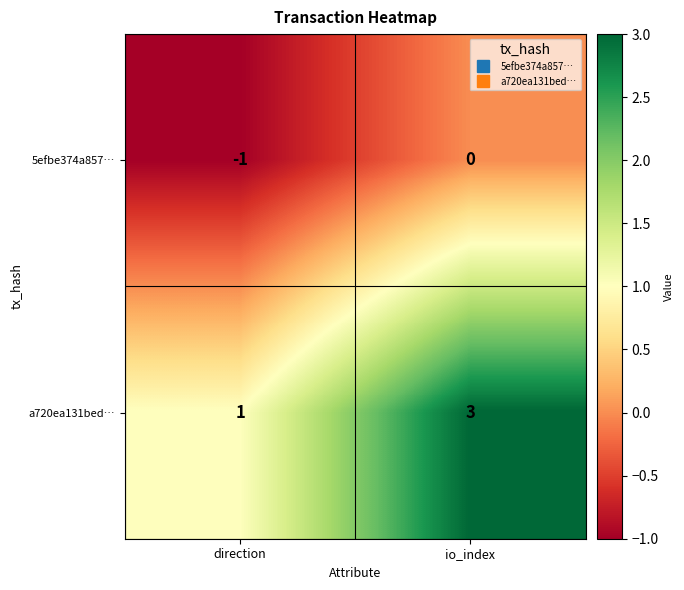

Count the number of categories in the chart.

2